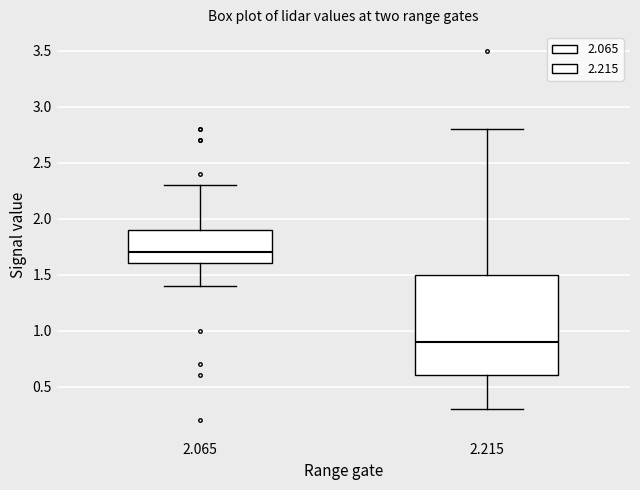

Reading left to right, transcribe this box plot: for each box, give where its median line is, the range the box spans, and where its two whiskers end, as read against the y-axis. The values are not printed on the chart, so give them approximately, as read against the axis.

2.065: median 1.7, box 1.6 to 1.9, whiskers 1.4 to 2.3
2.215: median 0.9, box 0.6 to 1.5, whiskers 0.3 to 2.8